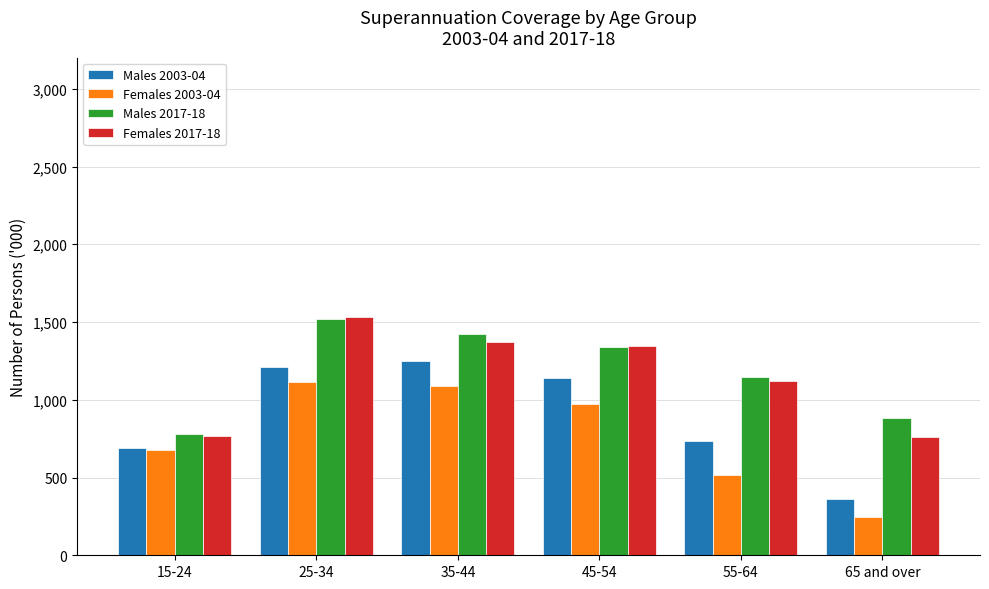

What is the maximum value shown in the chart?

1535.4